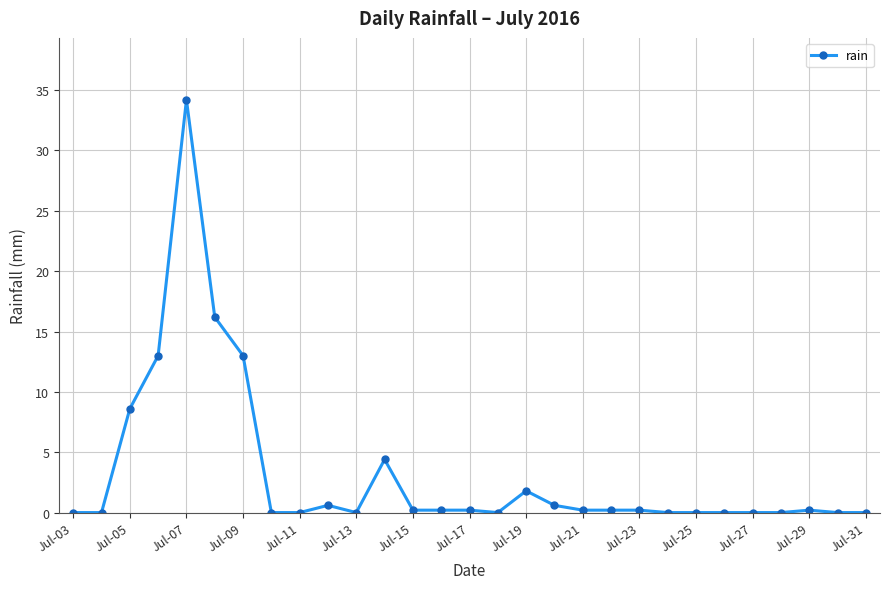

What is the value of the 6th point from the left?

16.2